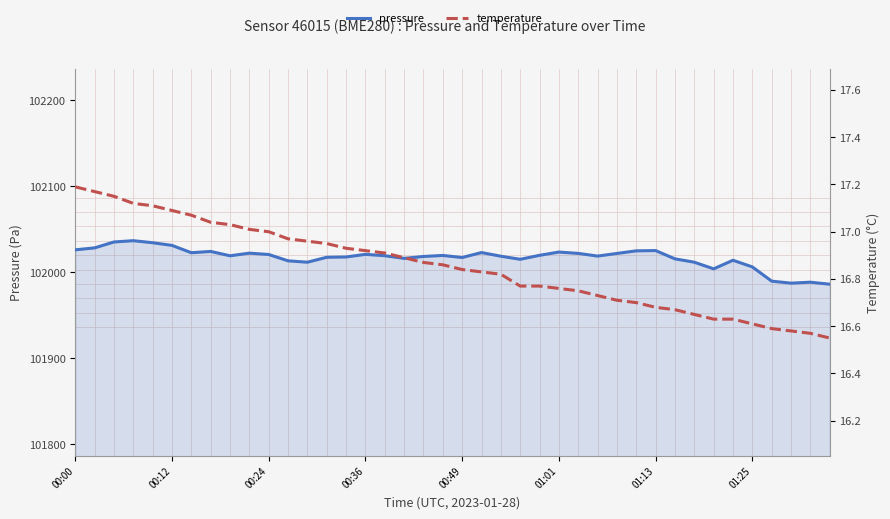

True or false: temperature and pressure cross at least once.

False